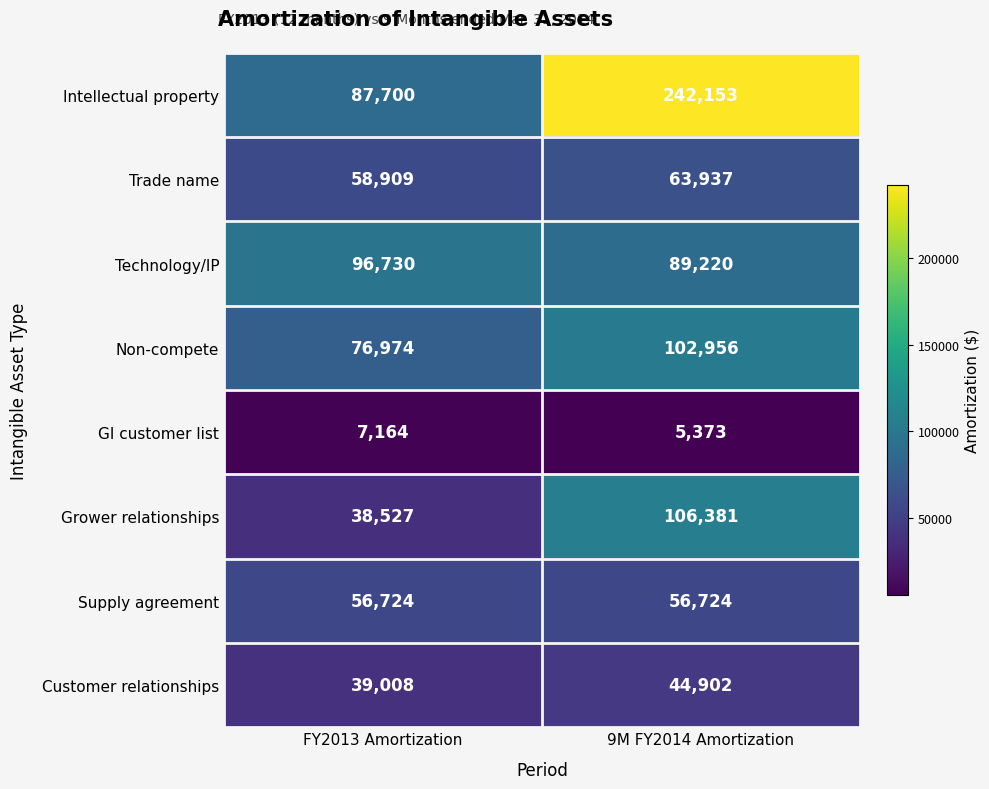

Where is GI customer list nearest to the value 6268?

9M FY2014 Amortization